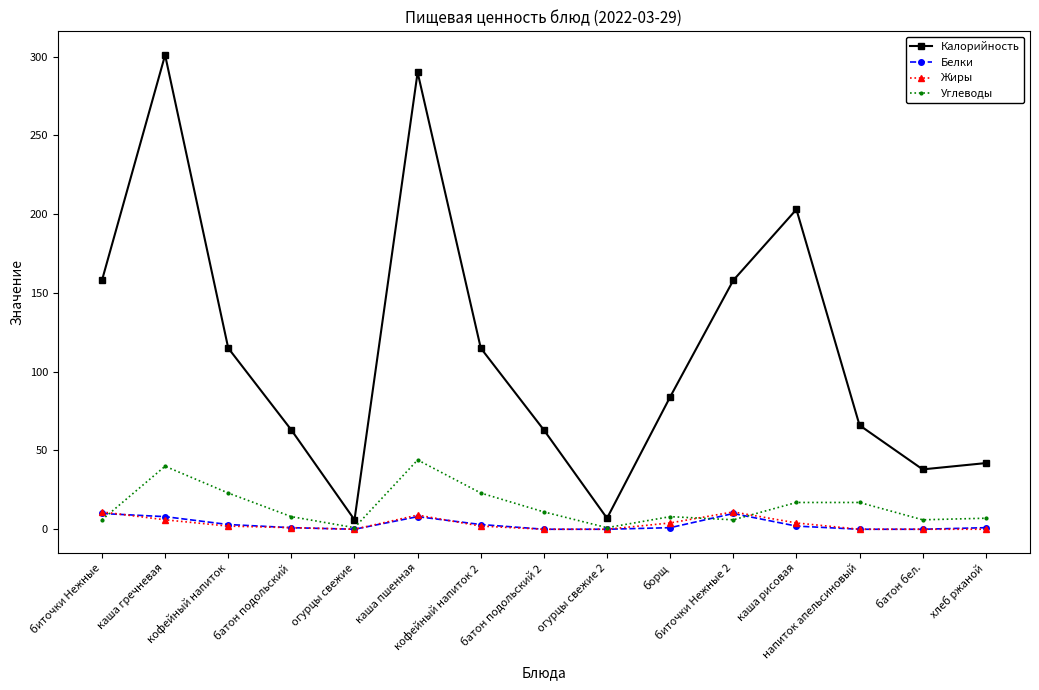

Count the number of categories in the chart.

15